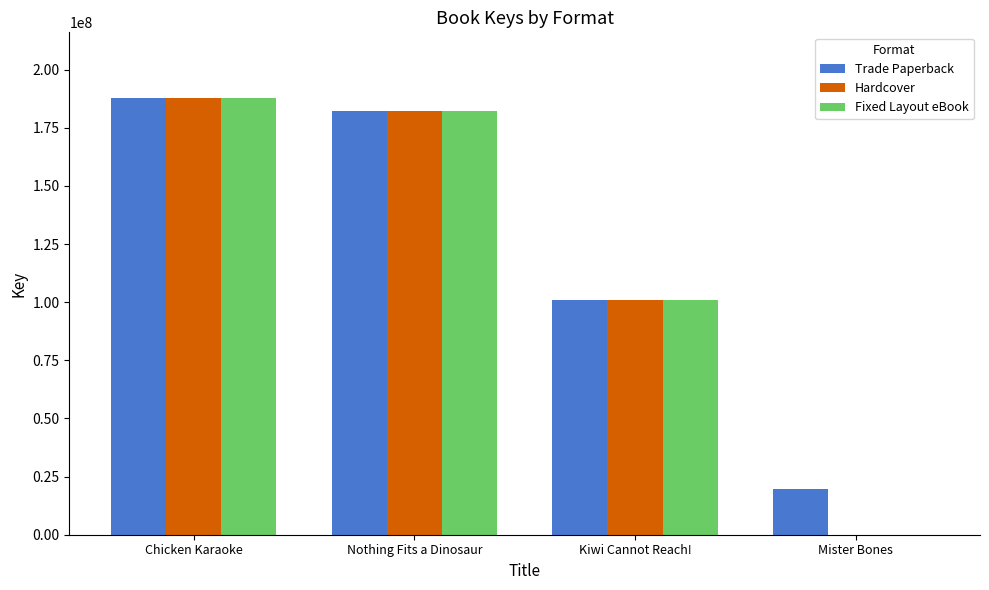

How many groups of bars are there?

4